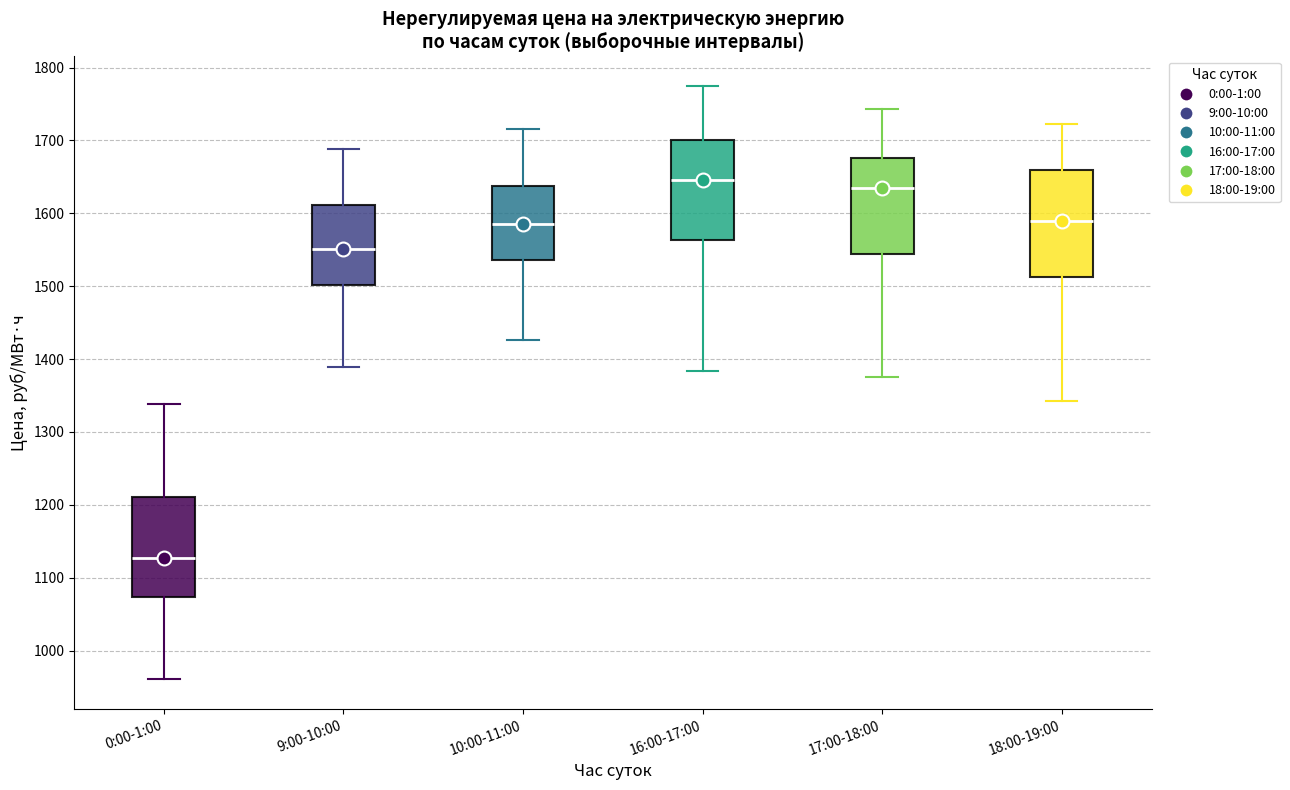

Reading left to right, read every box against the y-axis: the position of its median line, the range the box covers, and the ends of its whiskers. The values are not printed on the chart, so give them approximately, as read against the axis.

0:00-1:00: median 1130, box 1070 to 1210, whiskers 960 to 1340
9:00-10:00: median 1550, box 1500 to 1610, whiskers 1390 to 1690
10:00-11:00: median 1590, box 1540 to 1640, whiskers 1430 to 1720
16:00-17:00: median 1650, box 1560 to 1700, whiskers 1380 to 1770
17:00-18:00: median 1630, box 1540 to 1680, whiskers 1380 to 1740
18:00-19:00: median 1590, box 1510 to 1660, whiskers 1340 to 1720